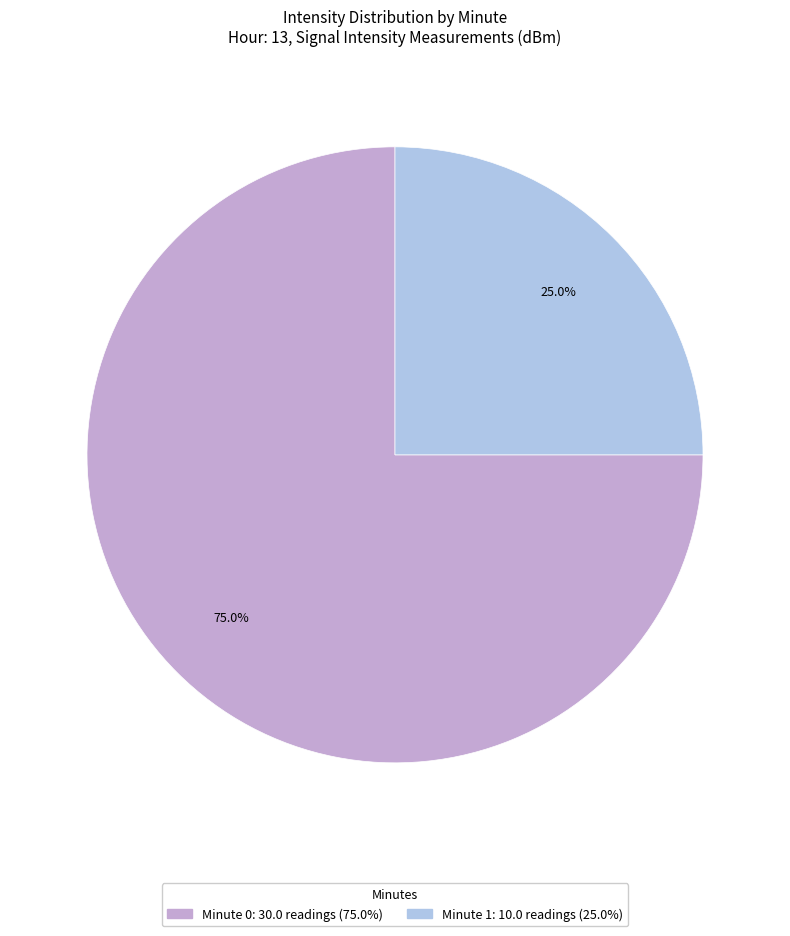

Is there any slice that represents more than half of the pie?

Yes